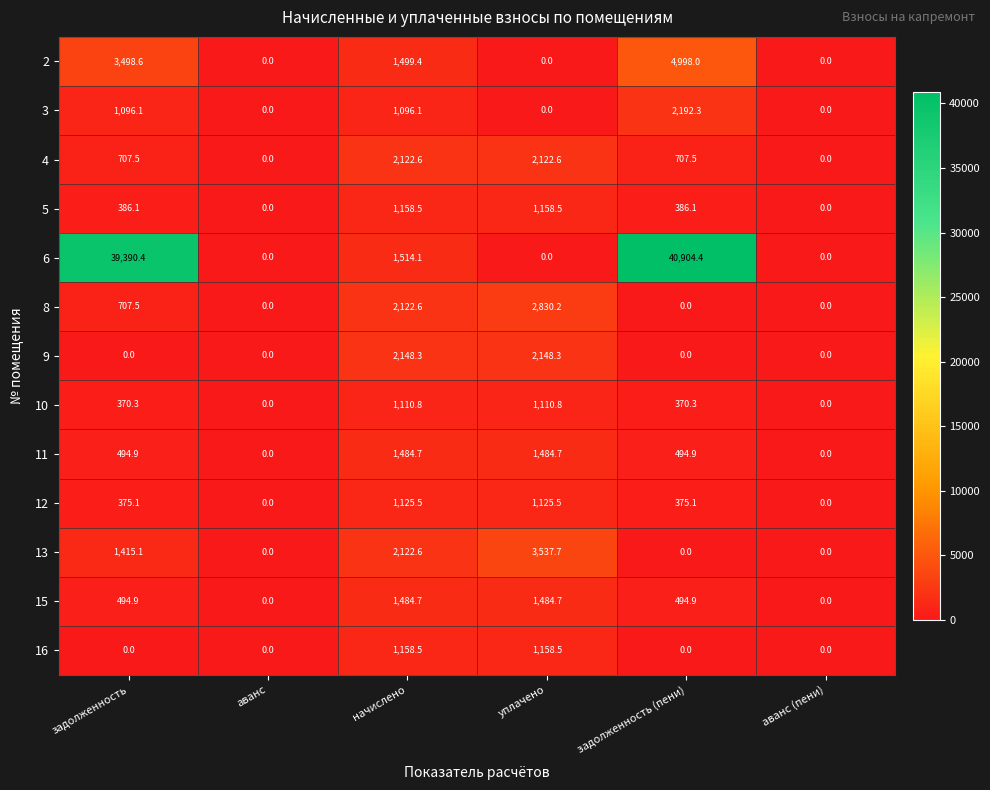

How many data points in 11 are above 494?

4